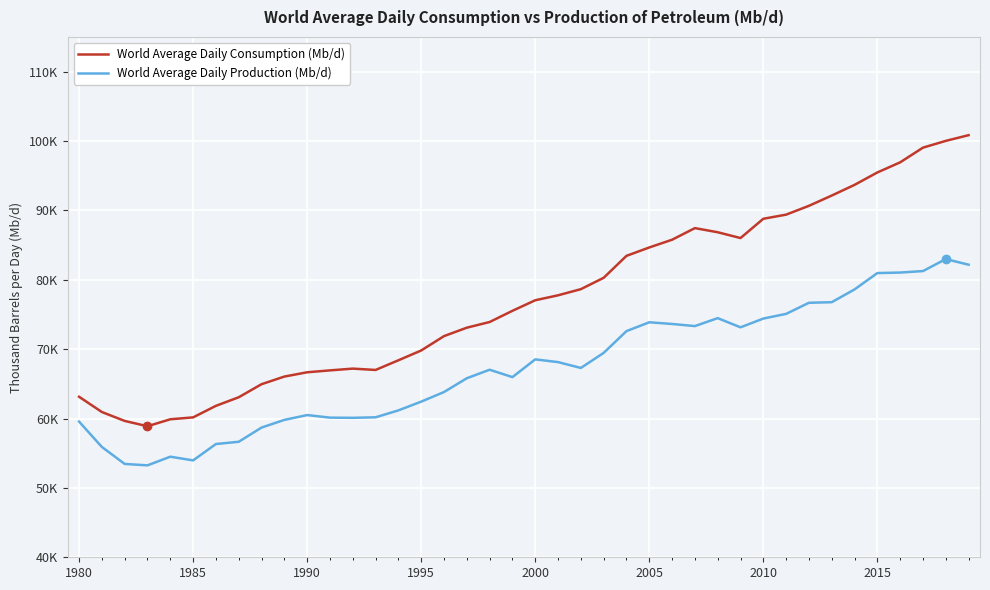

List the series in order of their peak value, lowest first.

World Average Daily Production (Mb/d), World Average Daily Consumption (Mb/d)